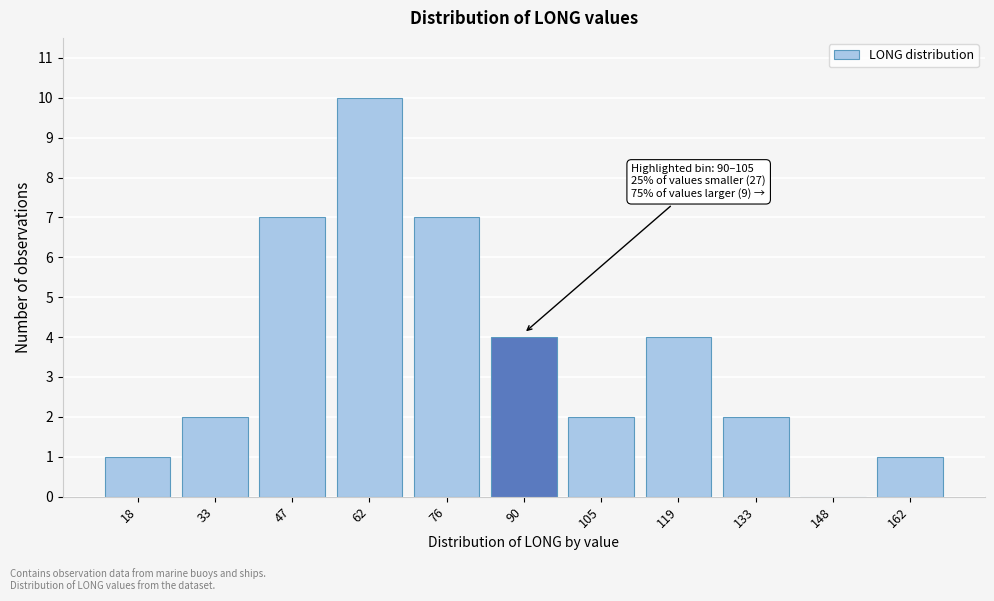

Reading left to right, what are all the values shown in this chart?

18=1	33=2	47=7	62=10	76=7	90=4	105=2	119=4	133=2	148=0	162=1